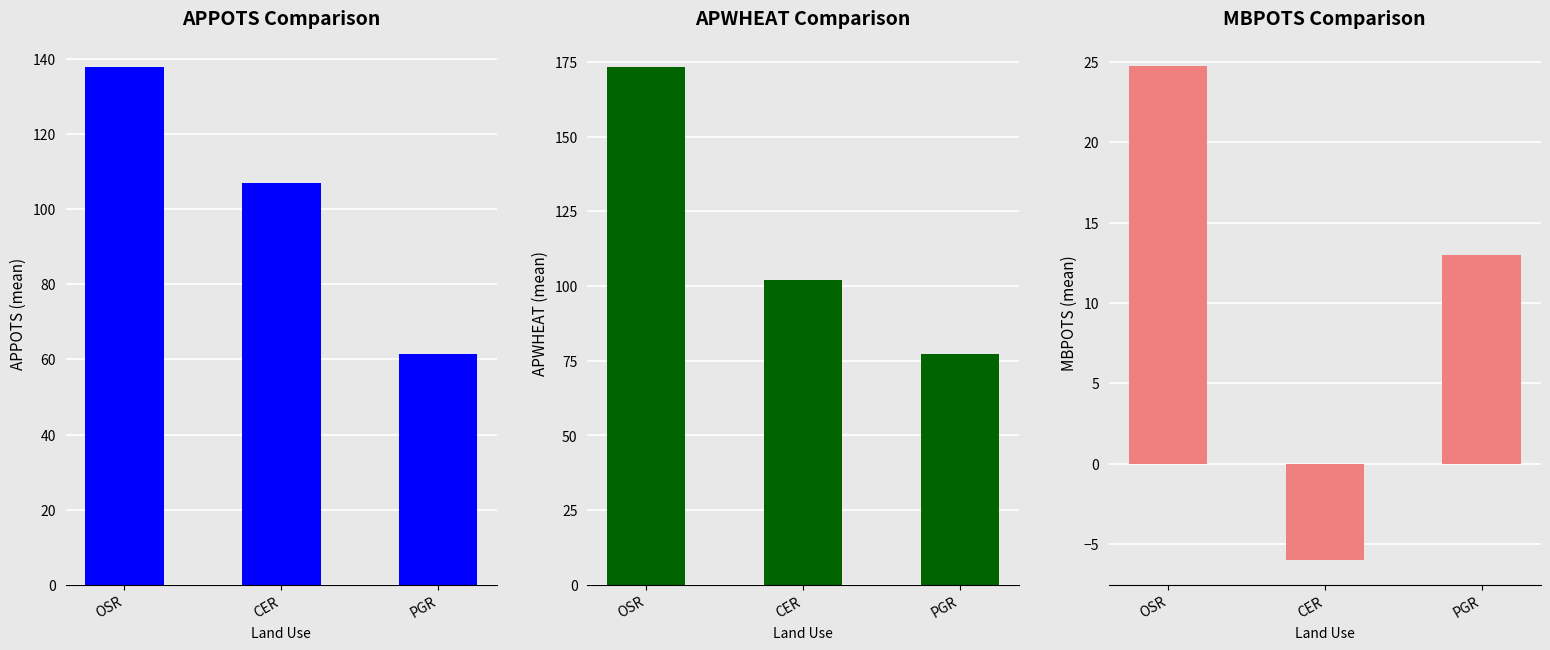

What are all the series names shown in the legend?

APPOTS, APWHEAT, MBPOTS